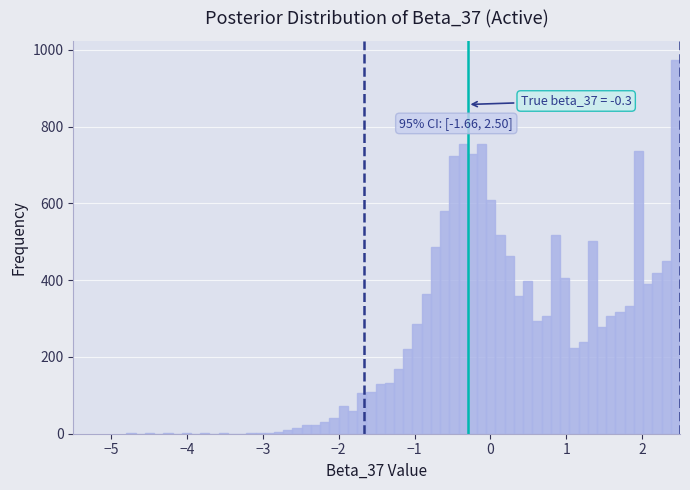

Read against the x-axis, roughly where is the centre of the tallest bar?

2.4